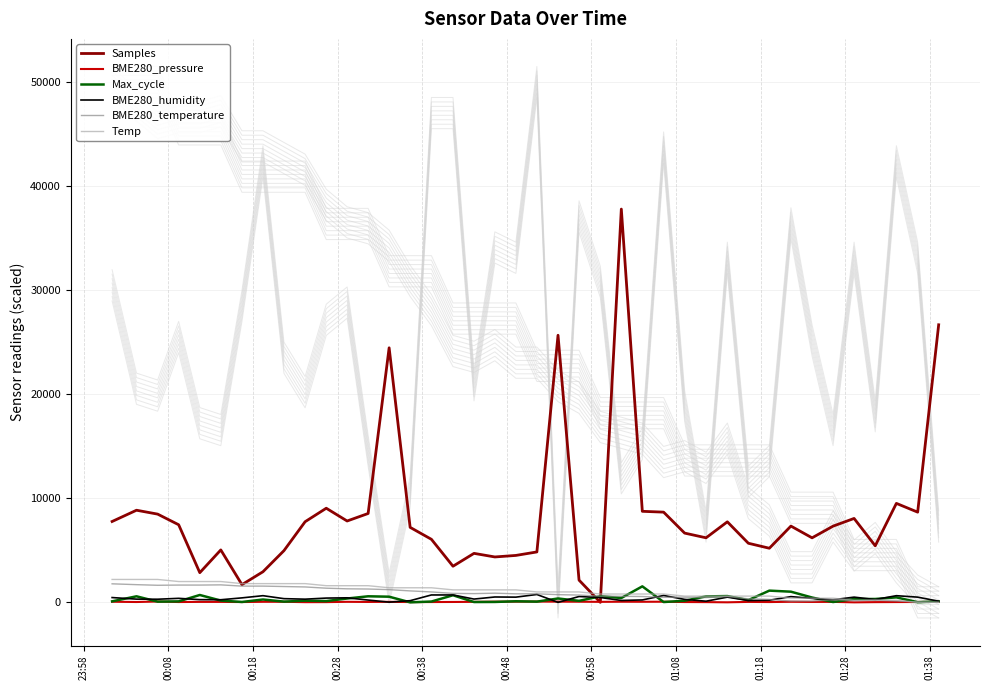

True or false: BME280_pressure has more than 1 interior local peaks.

True